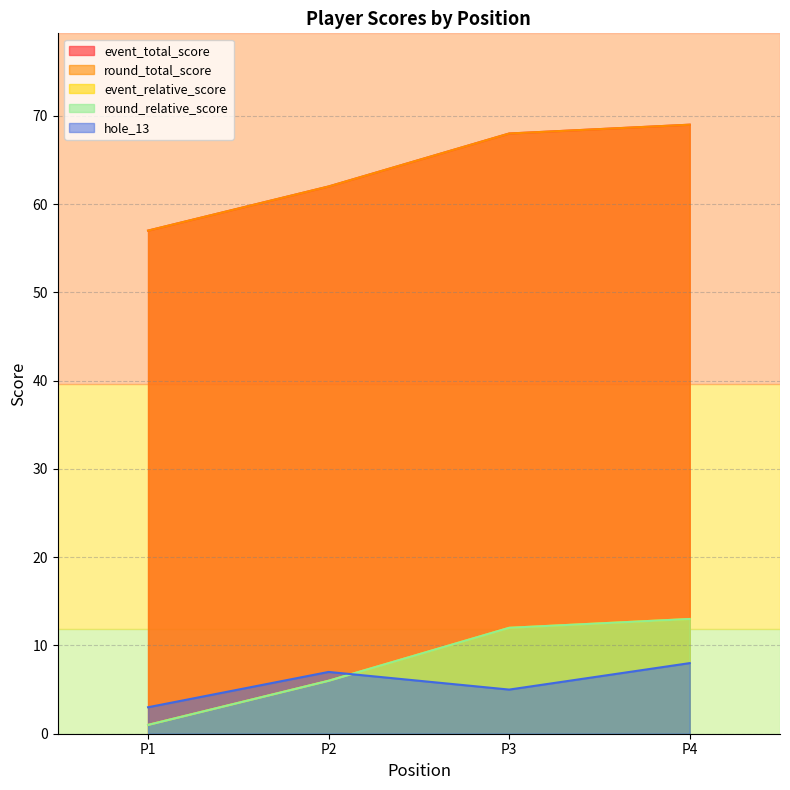

What is the difference between the maximum and second lowest values in the event_total_score series?

7